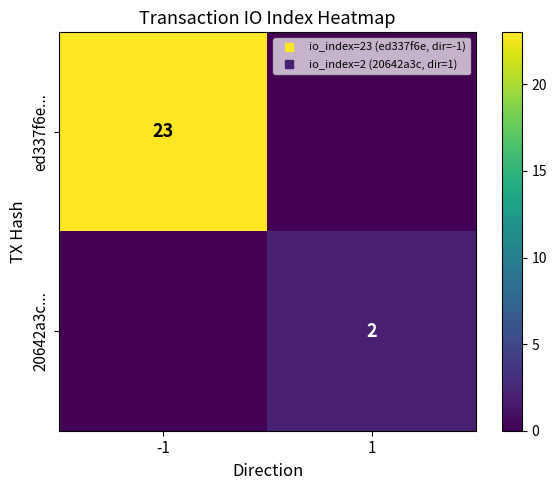

What is the sum of the 20642a3c... values at -1 and 1?

2